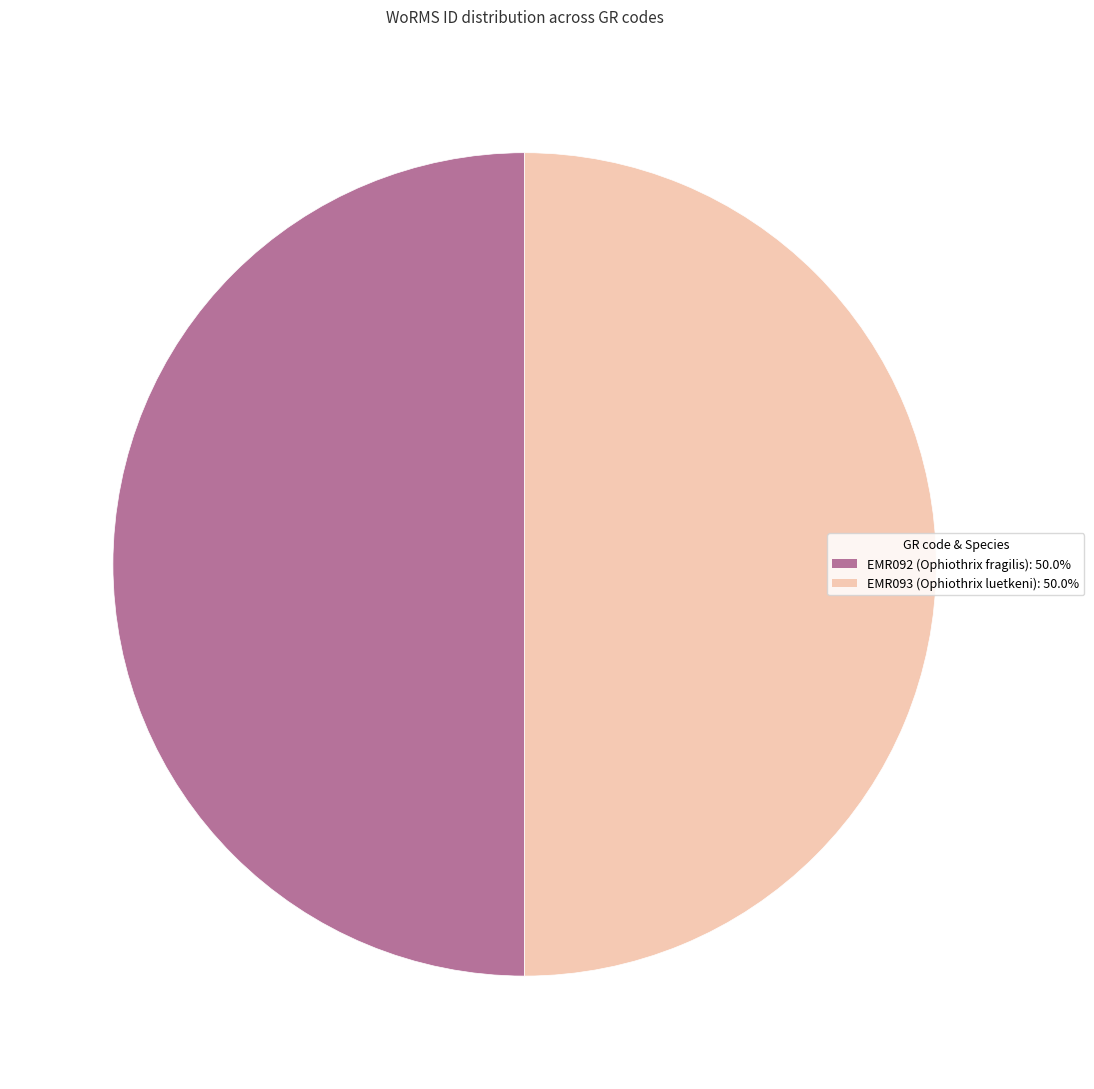

Do EMR093 (Ophiothrix luetkeni) and EMR092 (Ophiothrix fragilis) together represent more than half of the pie?

Yes